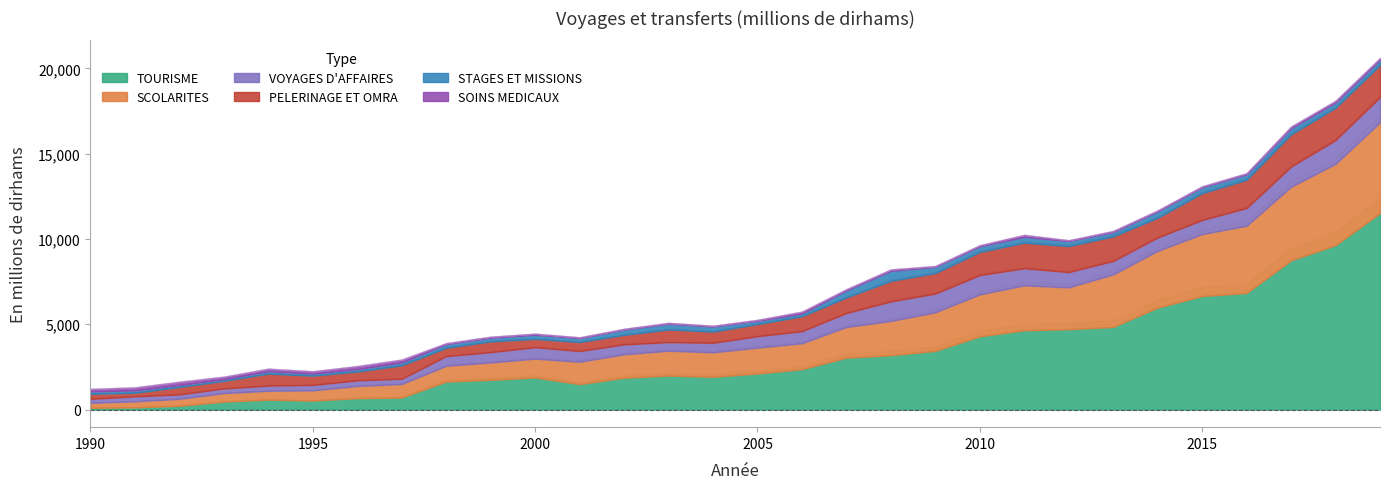

Where is PELERINAGE ET OMRA nearest to the value 1050?

2014